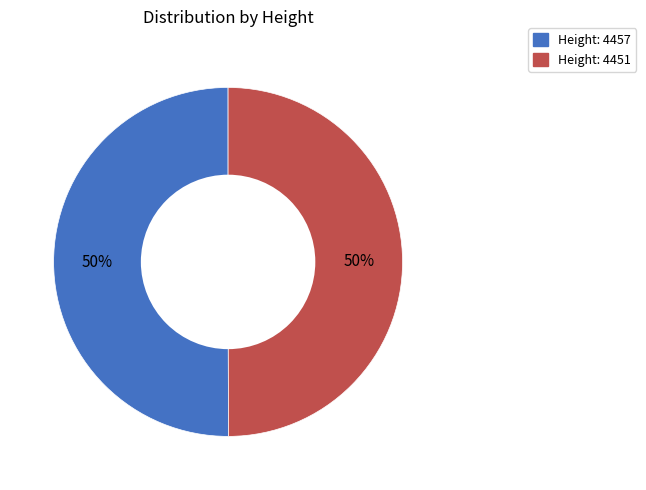

To the nearest percent, what is the average slice percentage?

50%